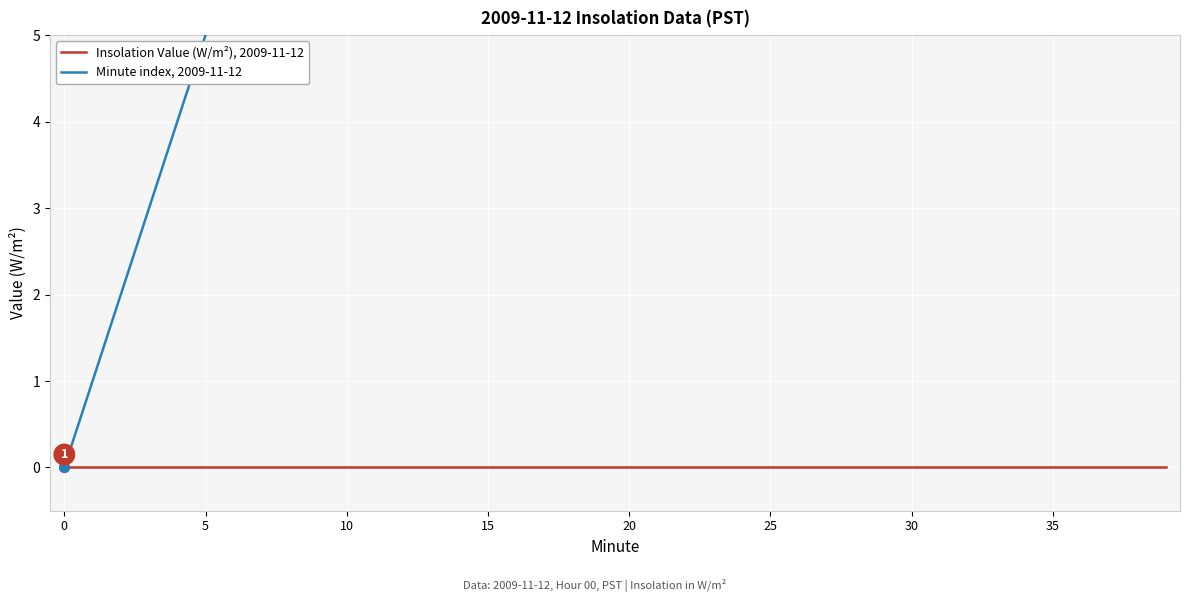

Rank the series by their maximum value, from lowest to highest.

Insolation Value (W/m²), 2009-11-12, Minute index, 2009-11-12